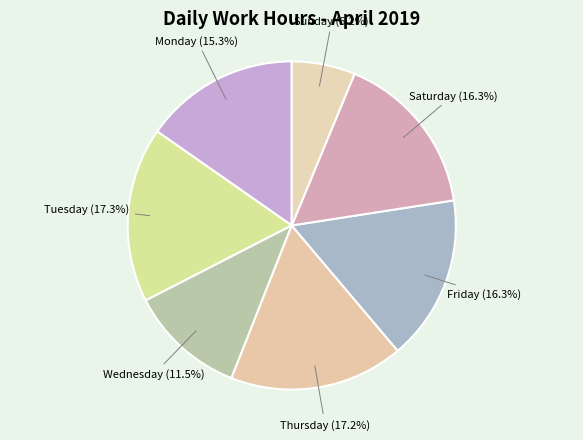

Which slice is the smallest?

Sunday